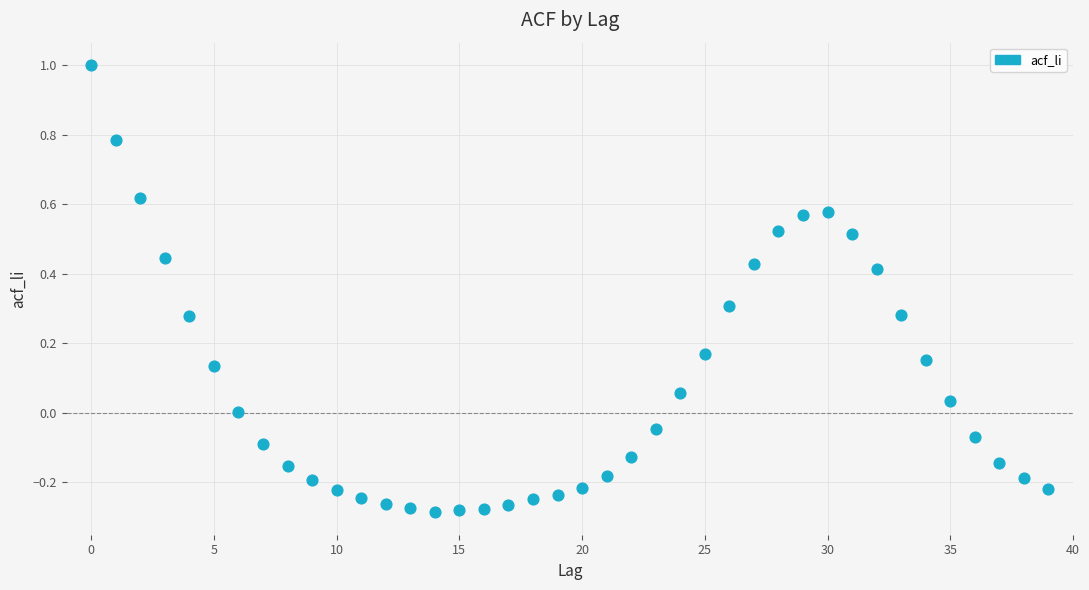

What is the range of Y values (max minus min)?

1.3